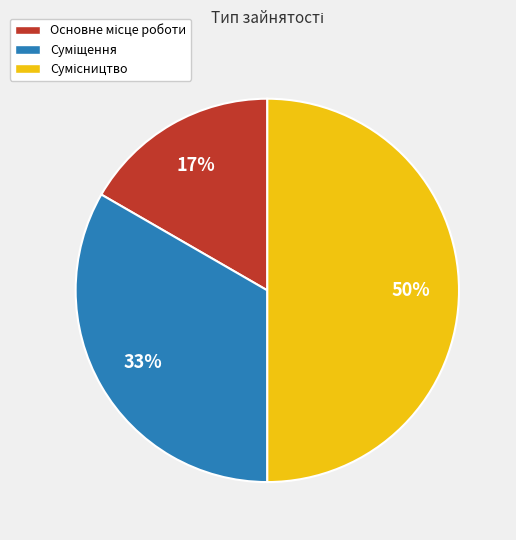

To the nearest percent, what is the average slice percentage?

33%